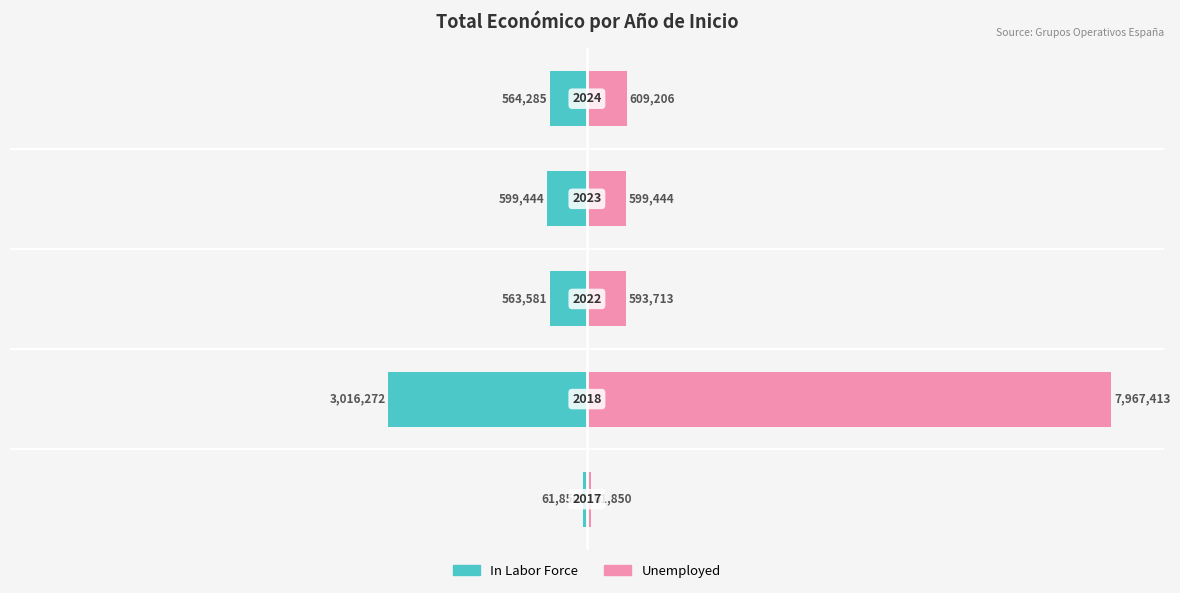

Rank the series at 2 from highest to lowest value.

Unemployed, In Labor Force